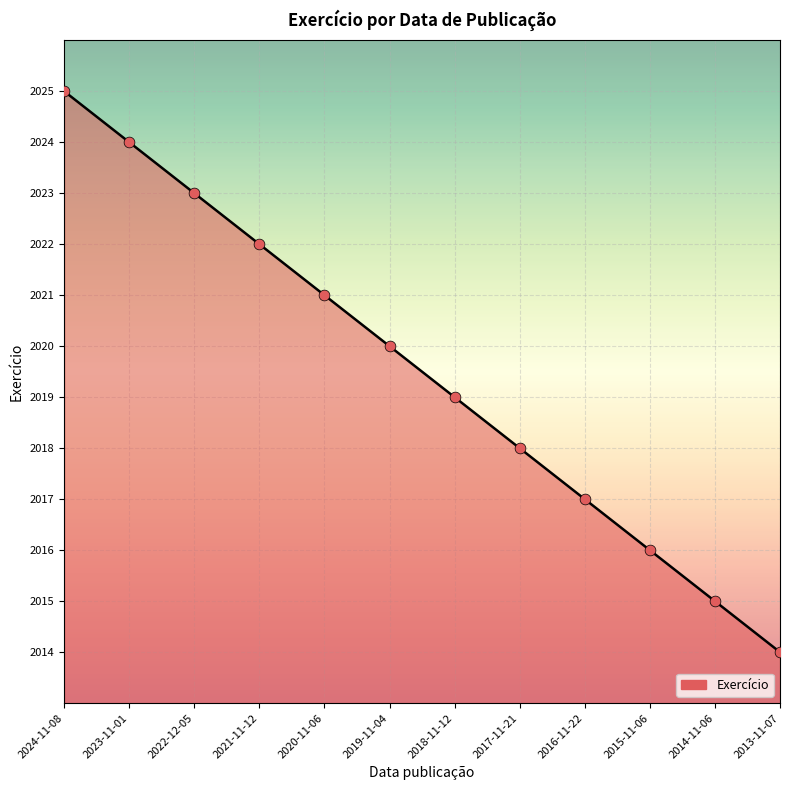

What is the ratio of the value at 2020-11-06 to the value at 2014-11-06?

1.0